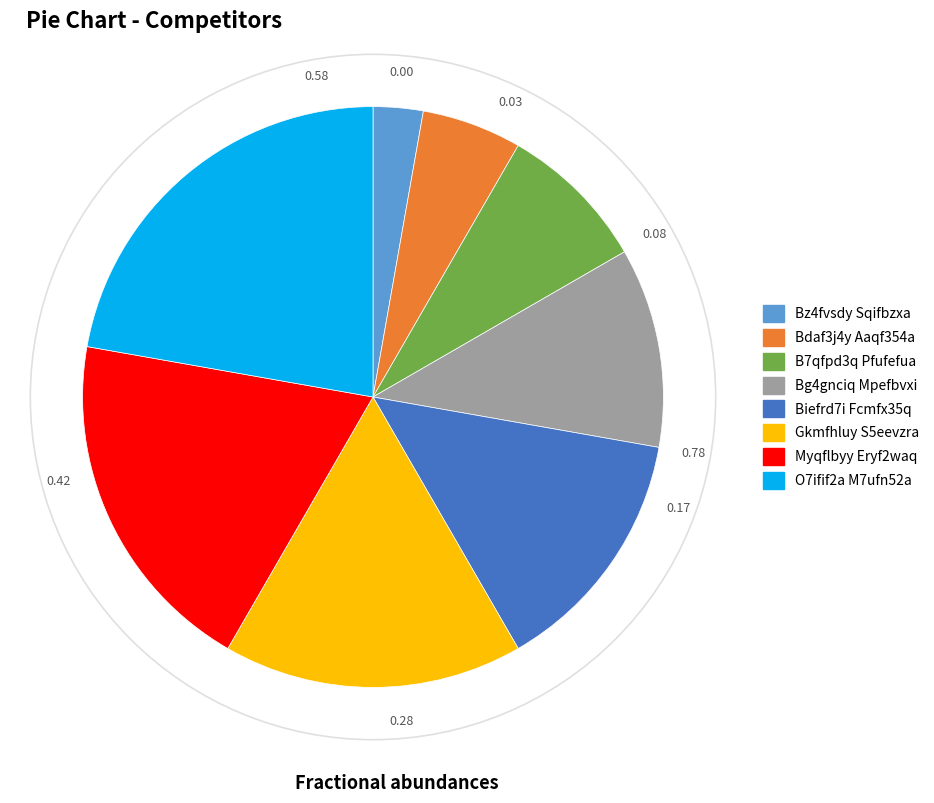

Is it true that Myqflbyy Eryf2waq is 7% of the pie?

False